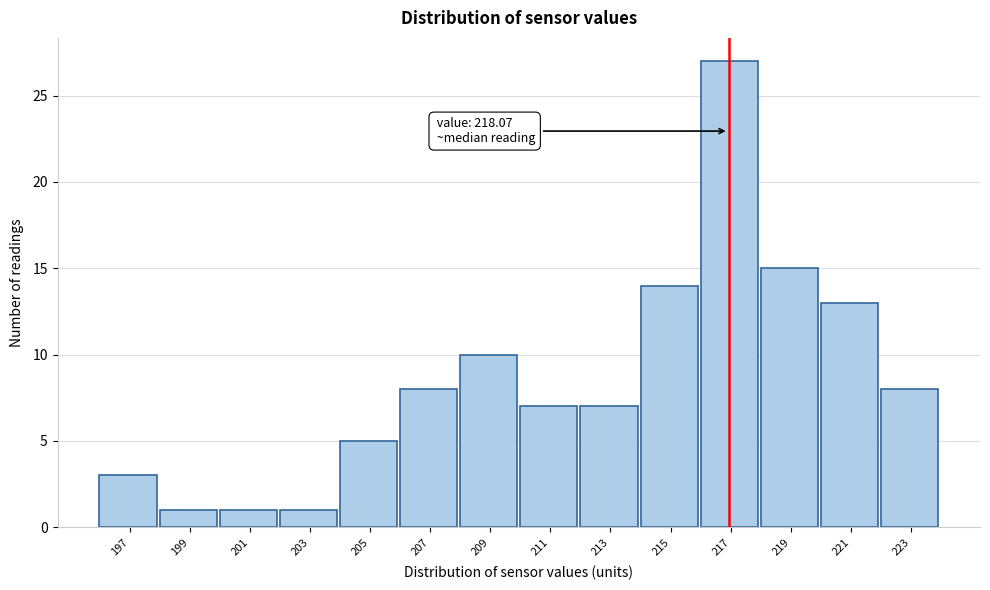

Reading left to right, what are all the values shown in this chart?

197=3	199=1	201=1	203=1	205=5	207=8	209=10	211=7	213=7	215=14	217=27	219=15	221=13	223=8